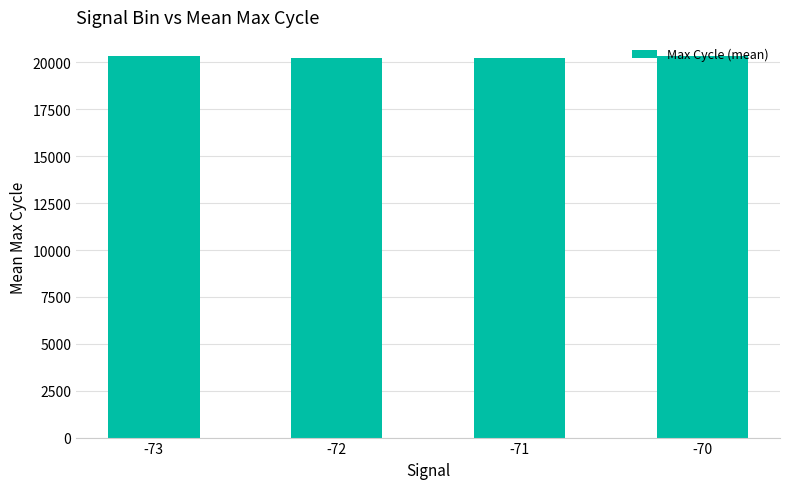

What is the sum of all values?

81122.2